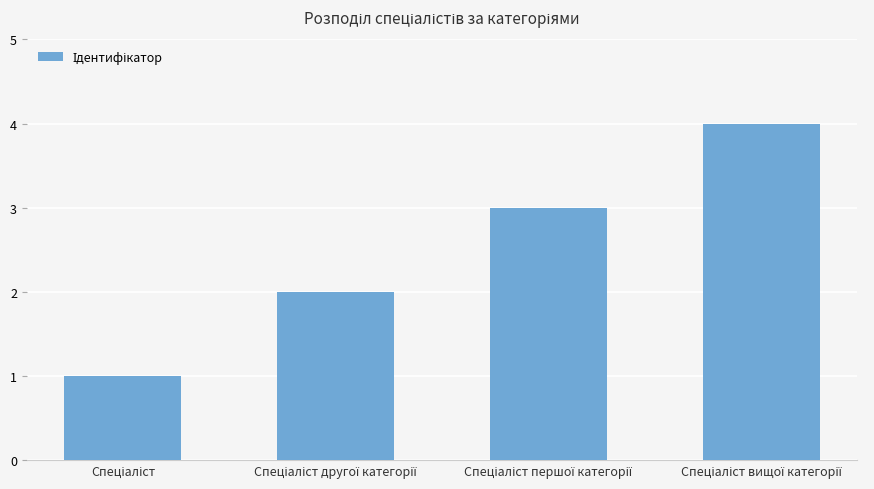

What is the value of the 1st bar from the left?

1